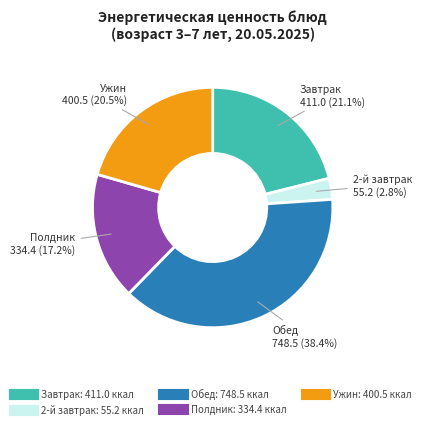

Count the number of slices in the pie.

5